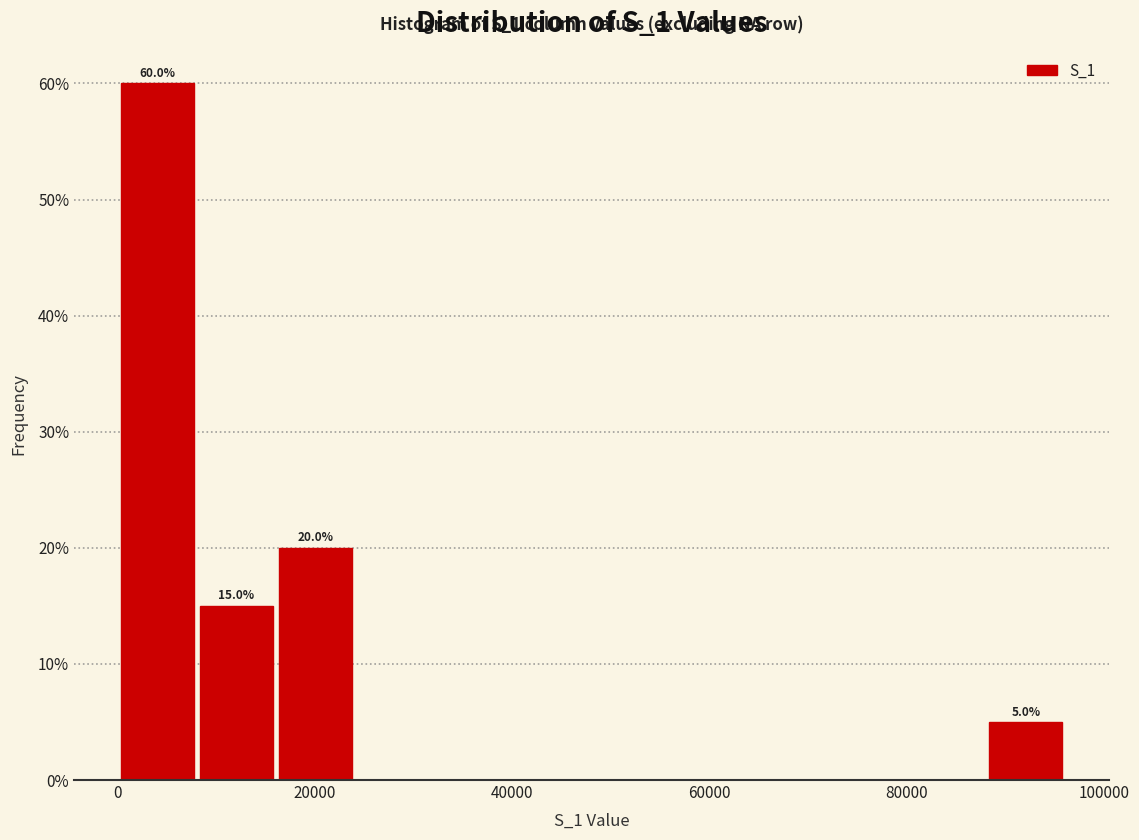

Over which range of the x-axis is the bar tallest?

0 to 8000